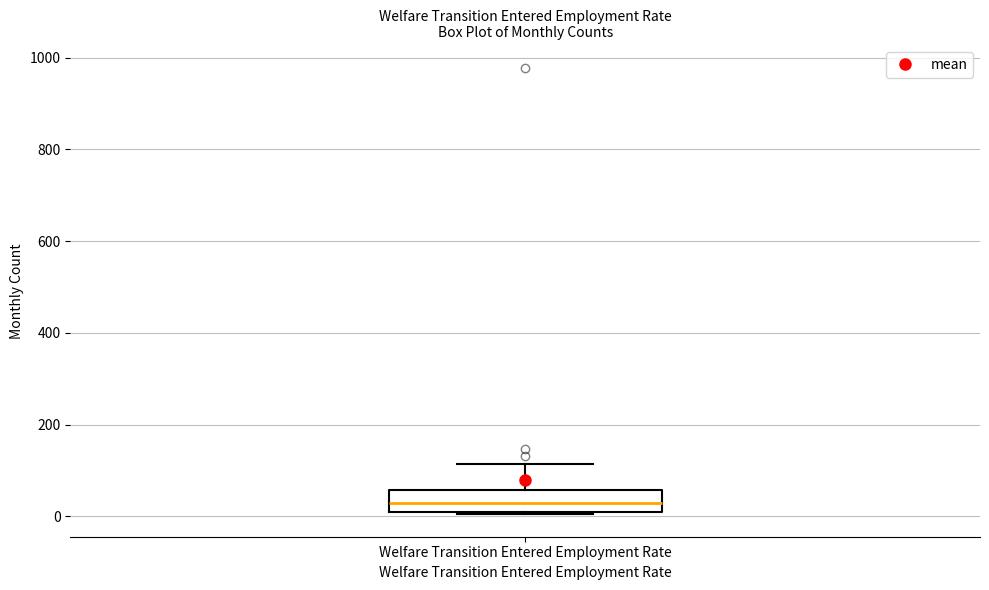

Read this box plot against the y-axis: the position of the median line, the range covered by the box, and the ends of both whiskers. The values are not printed on the chart, so give them approximately, as read against the axis.

median 20 (inside the box), box 20 to 60, whiskers 0 to 120